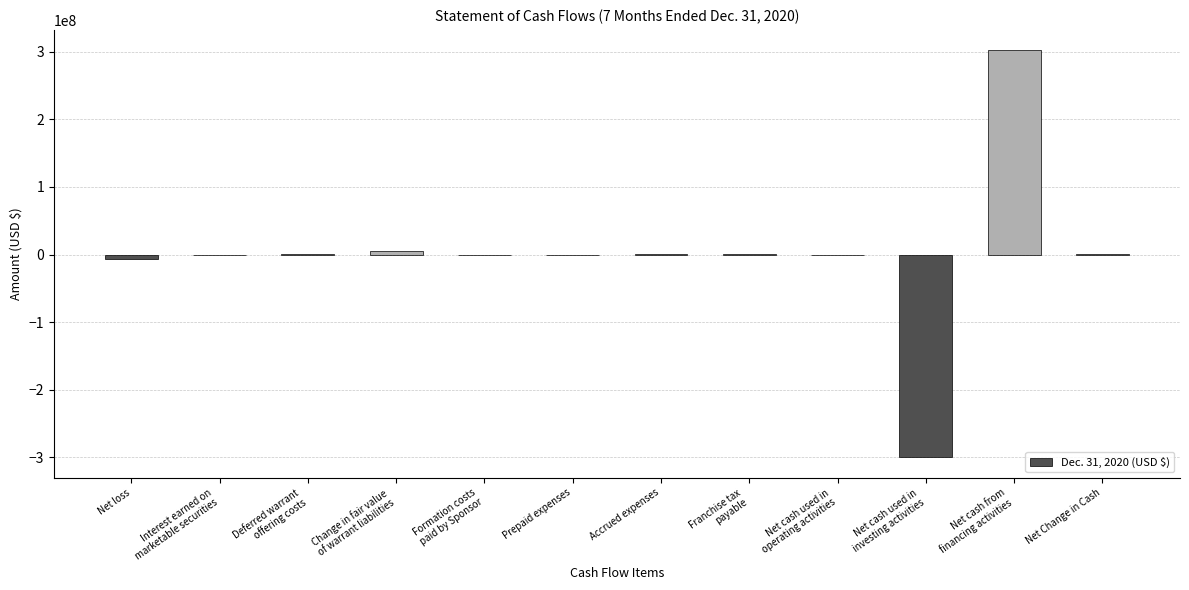

What is the sum of the values at Franchise tax
payable and Change in fair value
of warrant liabilities?

6056667